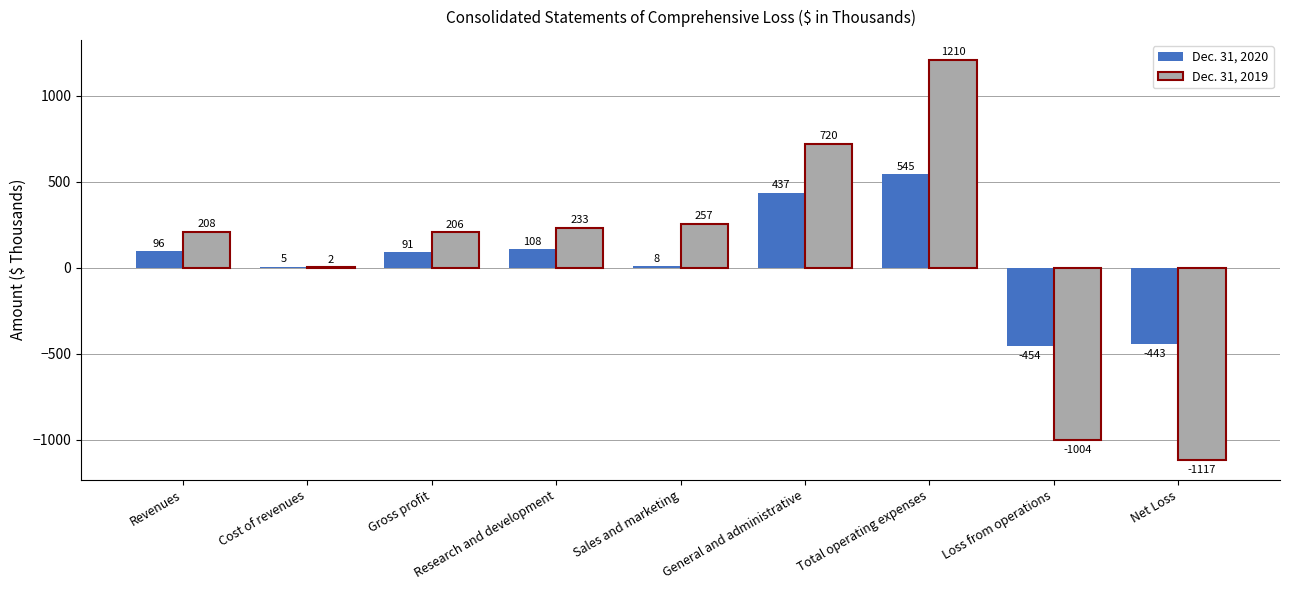

Are the bars grouped side by side (vs. stacked)?

Yes